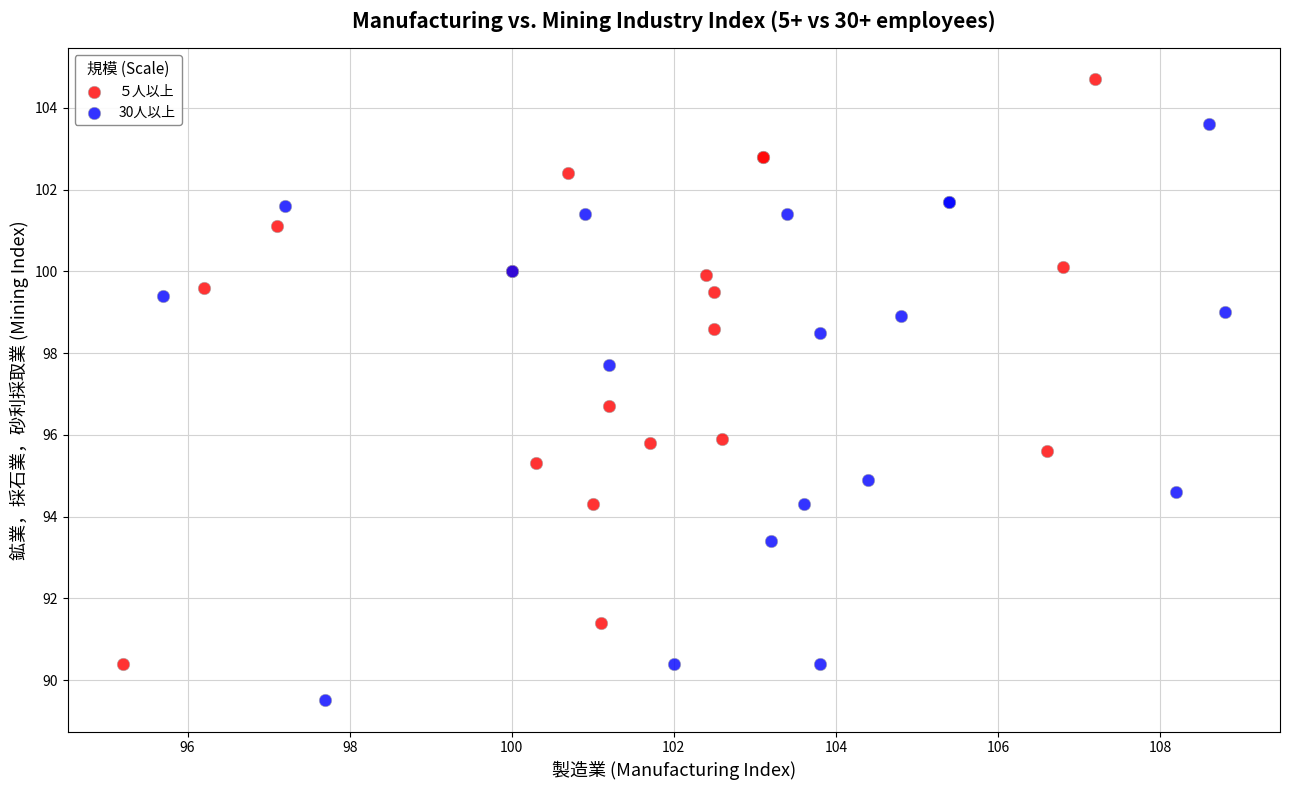

Which series contains the highest Y value?

５人以上